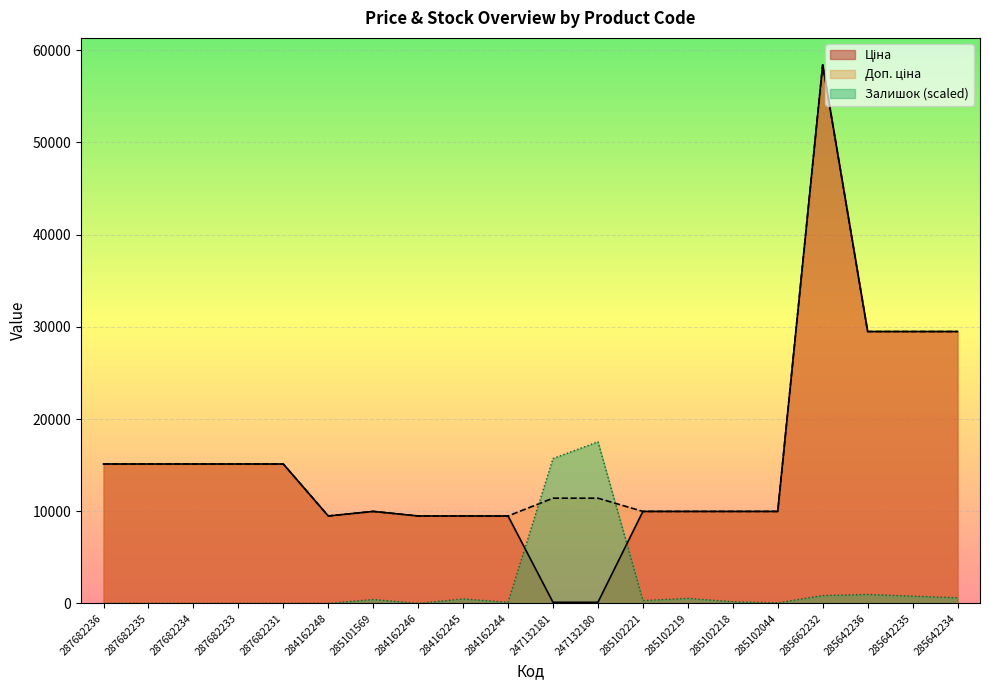

In Залишок, how many points are lower than both neighbors (excluding endpoints)?

4